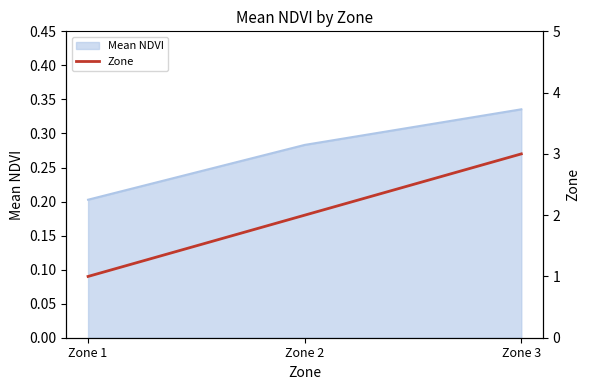

How many Mean NDVI values are between 0 and 1?

3